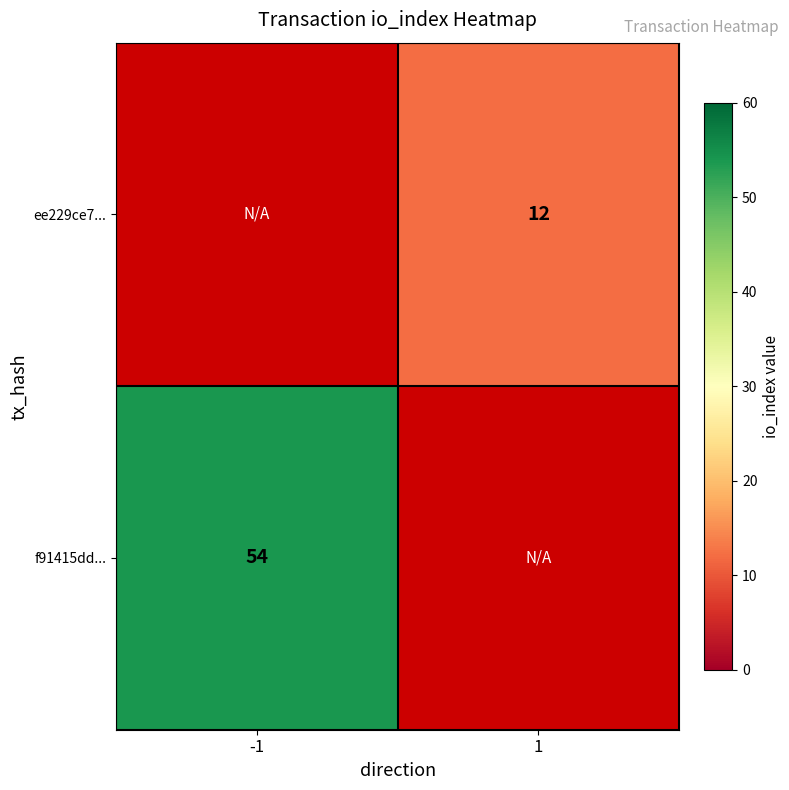

At which category is the sum across all series the highest?

-1